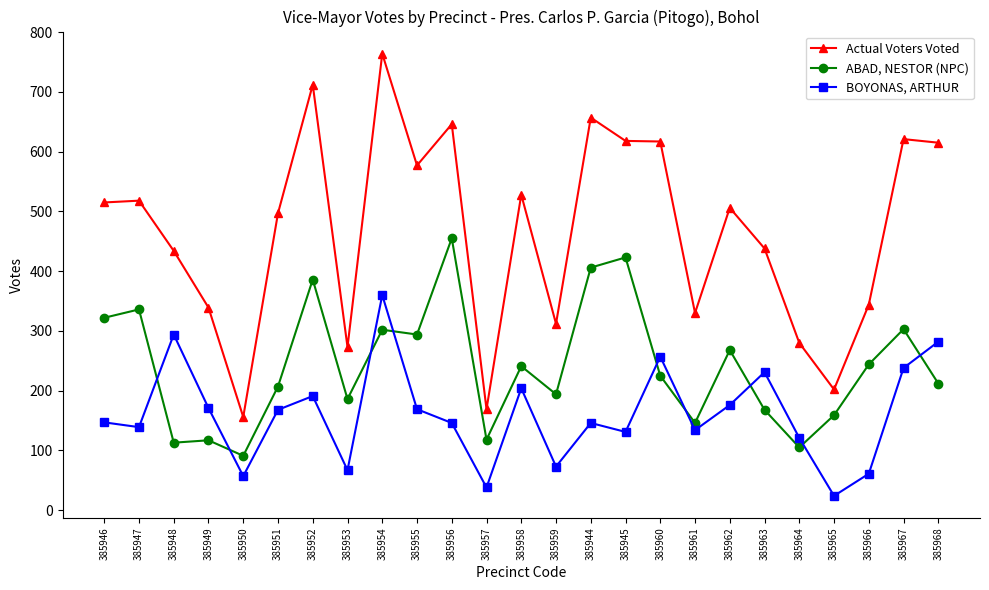

What is the value of the BOYONAS, ARTHUR point at the 3rd from the left?

294